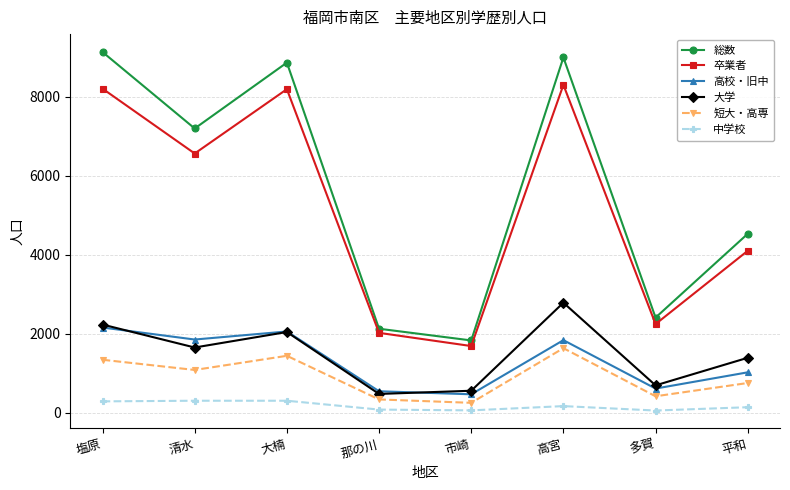

Which series has the largest total across all categories?

総数